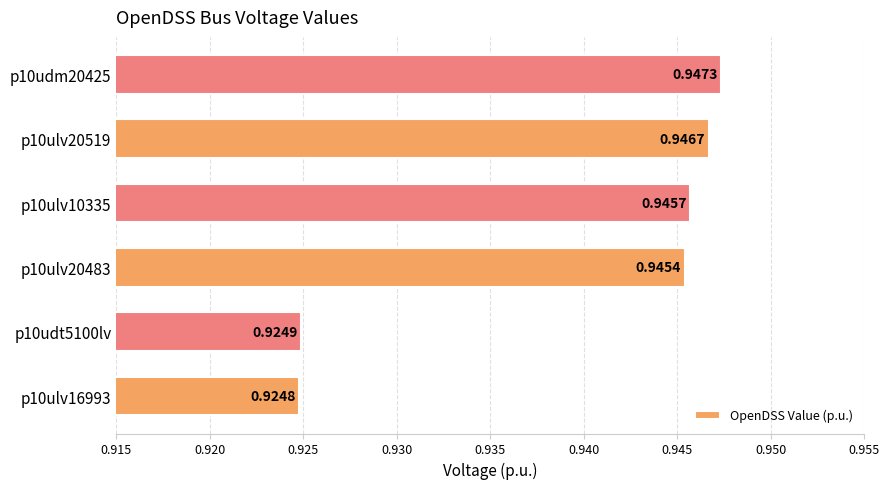

What is the sum of all values?

5.6